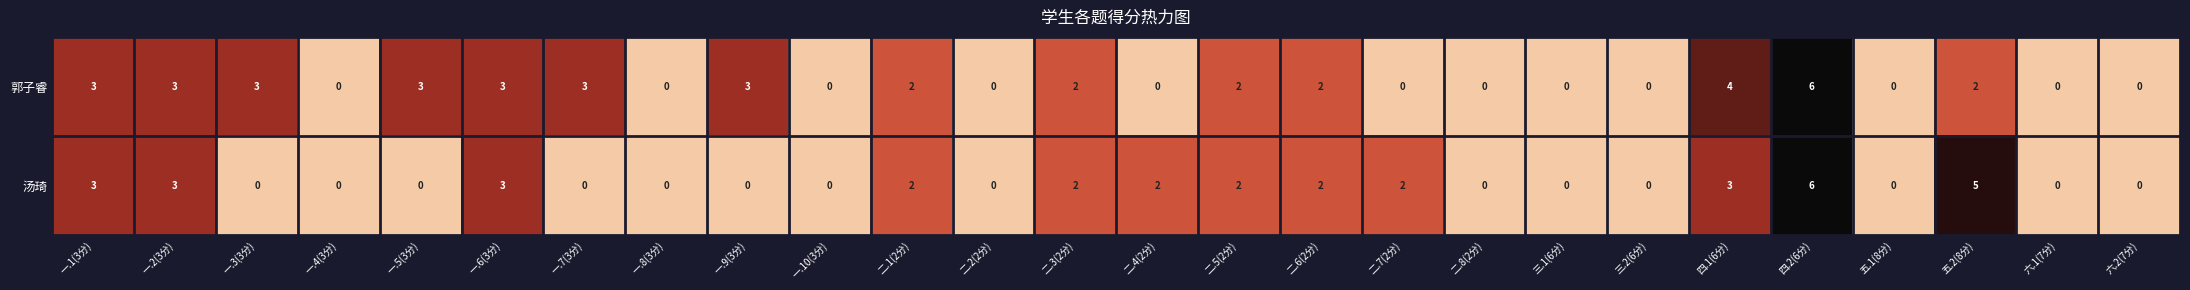

Rank the series by their average value, from lowest to highest.

汤琦, 郭子睿